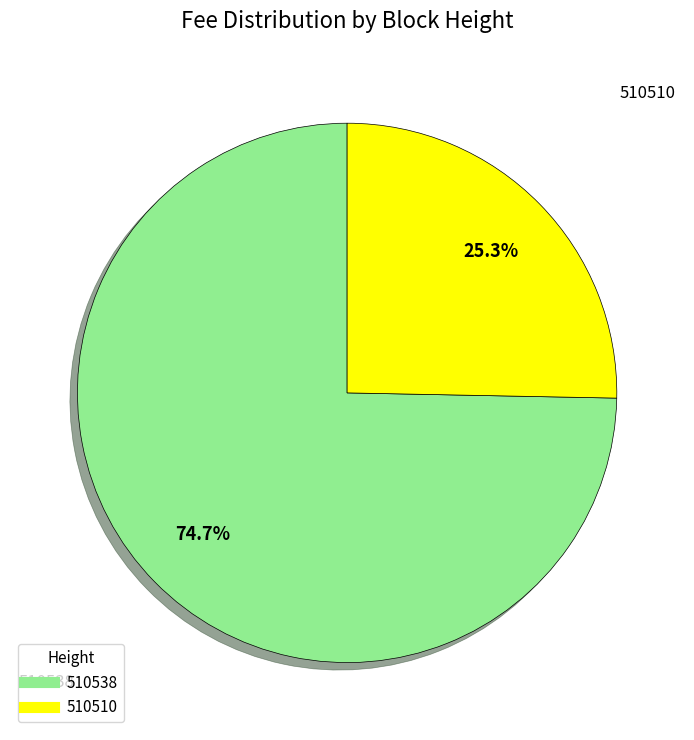

True or false: 510538 accounts for 81% of the total.

False